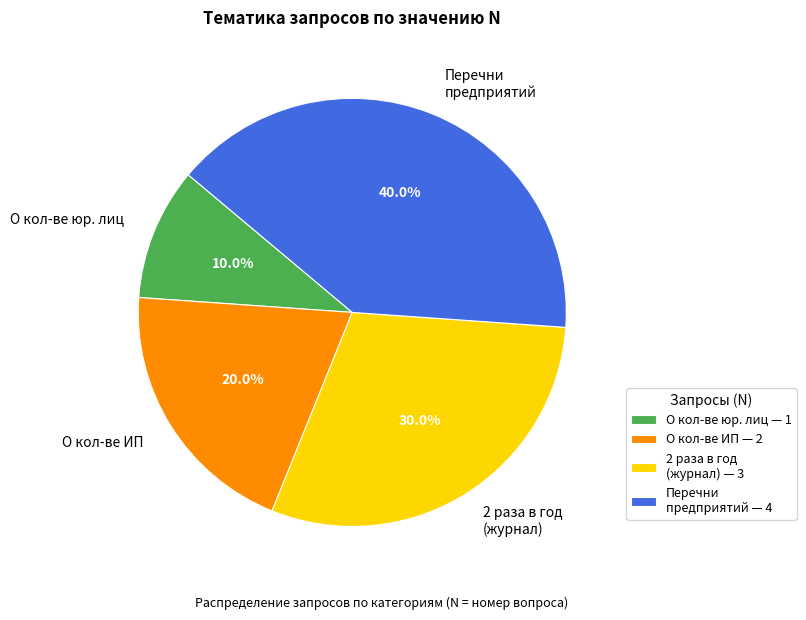

Between О кол-ве юр. лиц and 2 раза в год (журнал), which is larger?

2 раза в год (журнал)